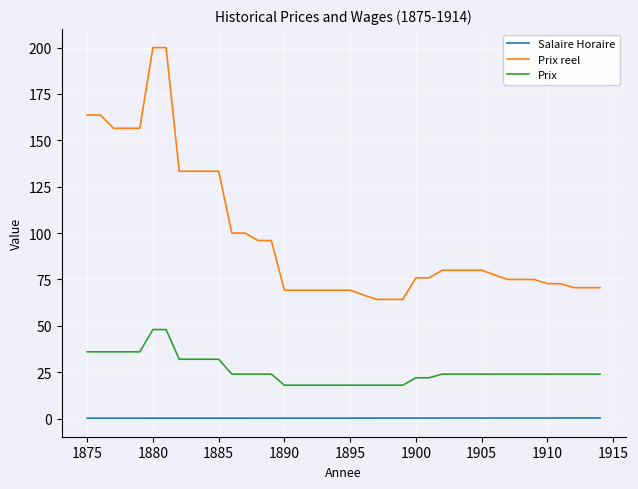

Rank the series by their maximum value, from highest to lowest.

Prix reel, Prix, Salaire Horaire